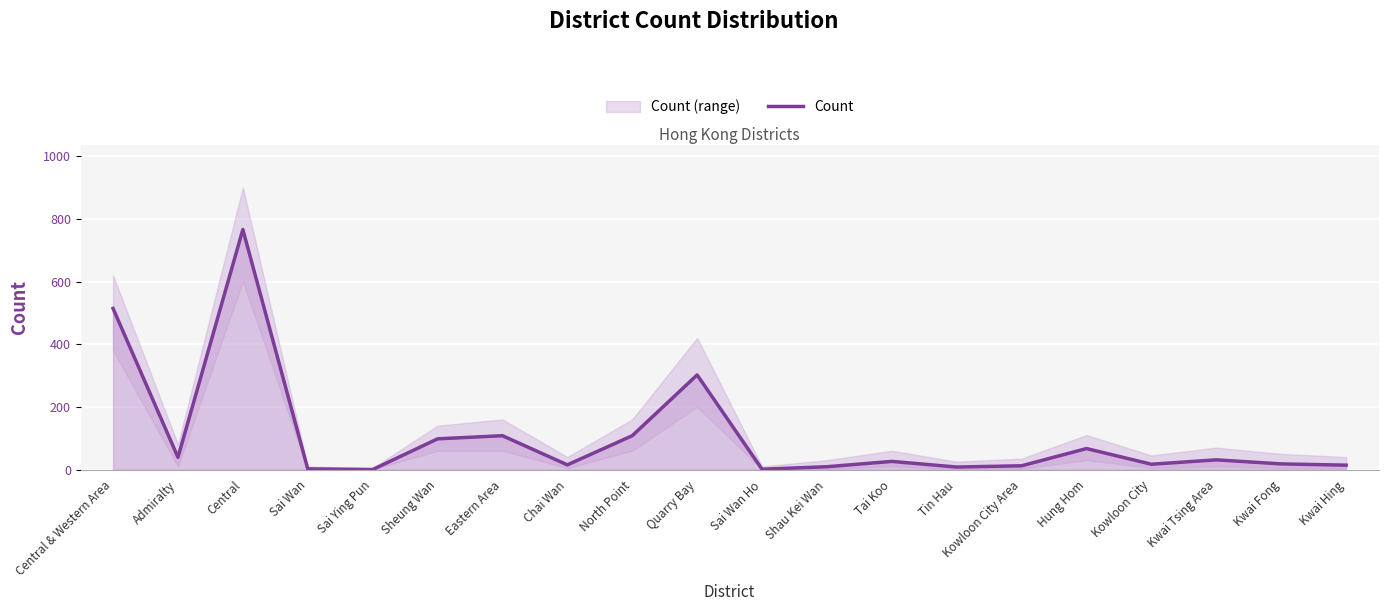

What is the label of the 6th point from the right?

Kowloon City Area